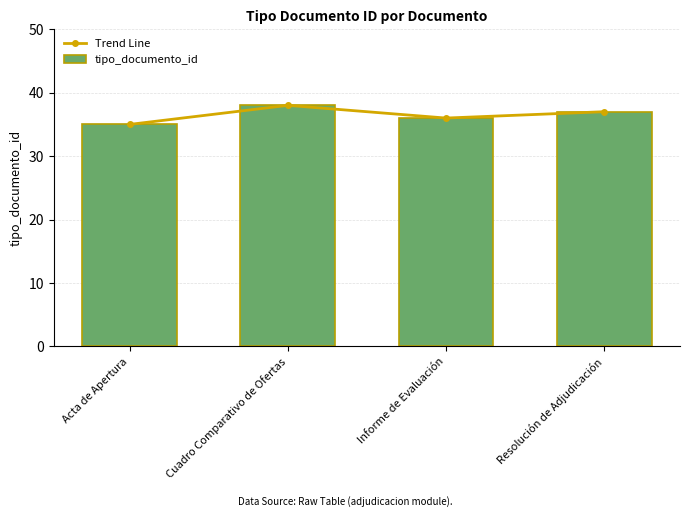

Where does the Trend Line series first go above 37?

Cuadro Comparativo de Ofertas